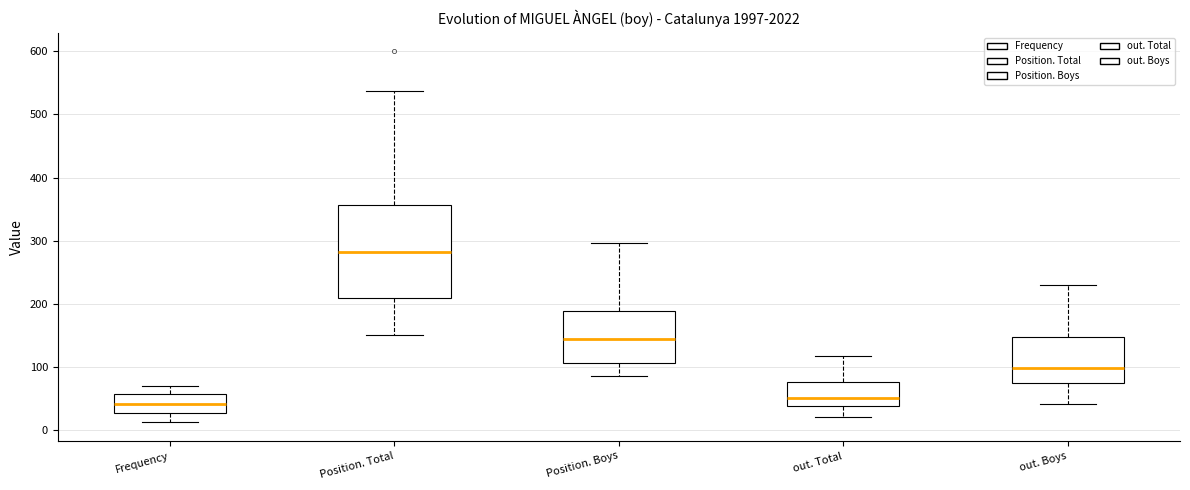

Reading left to right, transcribe this box plot: for each box, give where its median line is, the range the box spans, and where its two whiskers end, as read against the y-axis. The values are not printed on the chart, so give them approximately, as read against the axis.

Frequency: median 40, box 30 to 60, whiskers 10 to 70
Position. Total: median 280, box 210 to 360, whiskers 150 to 540
Position. Boys: median 150, box 110 to 190, whiskers 90 to 300
out. Total: median 50, box 40 to 80, whiskers 20 to 120
out. Boys: median 100, box 70 to 150, whiskers 40 to 230